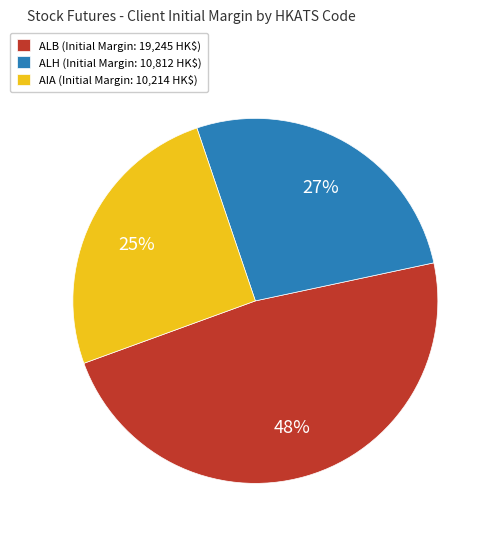

Does AIA (Initial Margin: 10,214 HK$) account for over 50% of the chart?

No